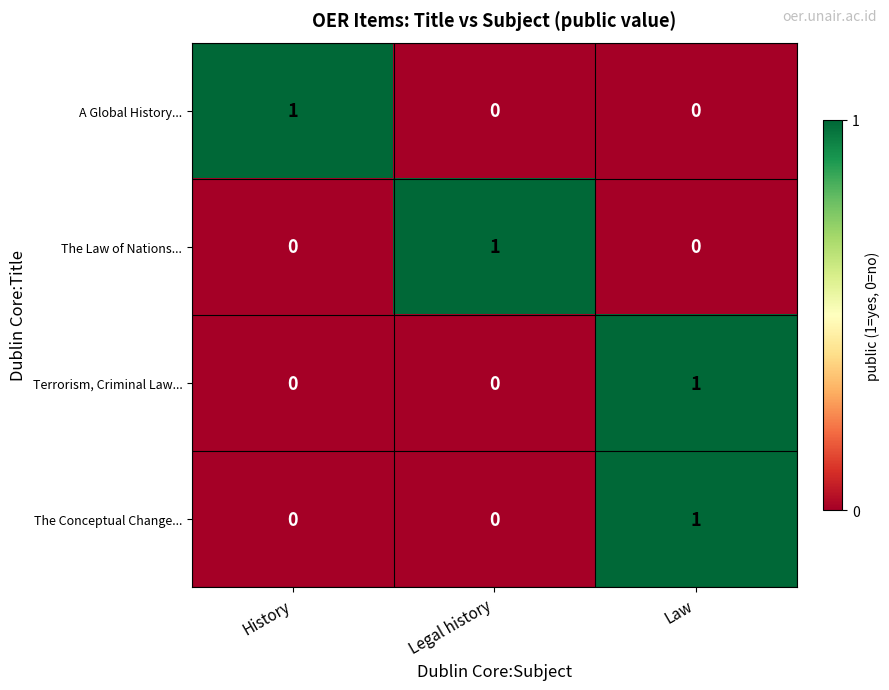

Is it true that The Conceptual Change... equals 0 at History?

True